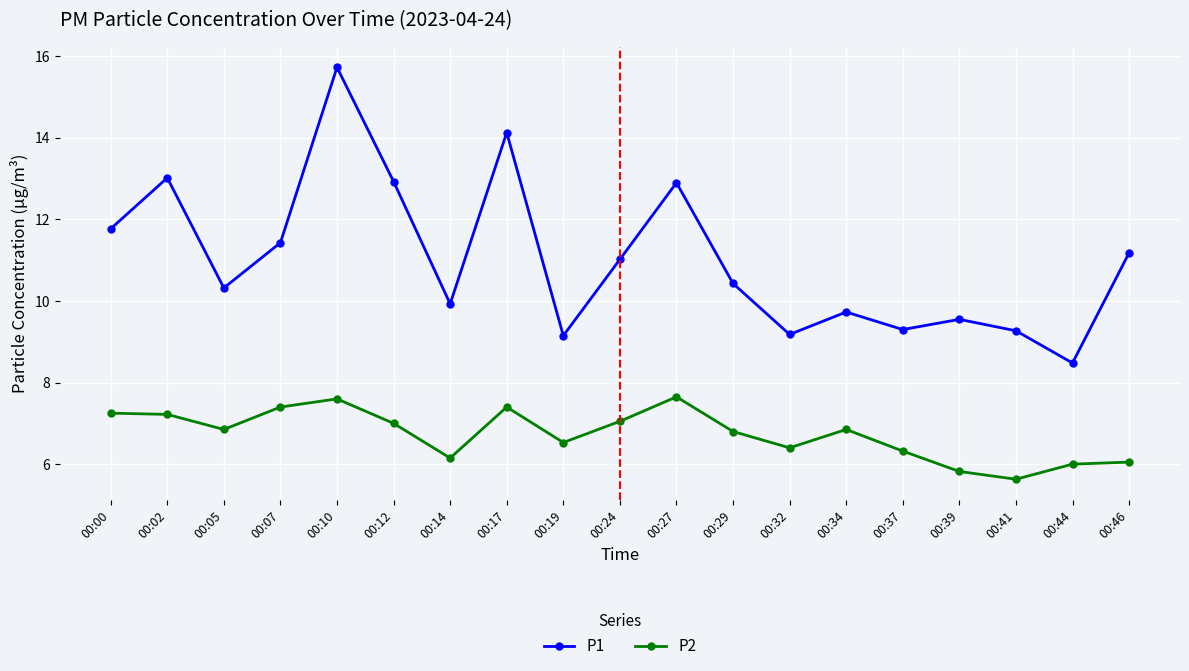

What are all the series names shown in the legend?

P1, P2